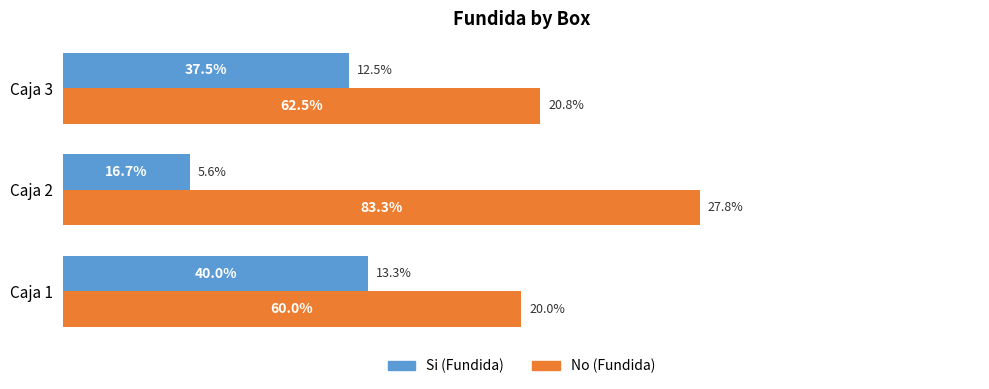

What is the difference between the maximum and minimum values in the Si (Fundida) series?

0.2